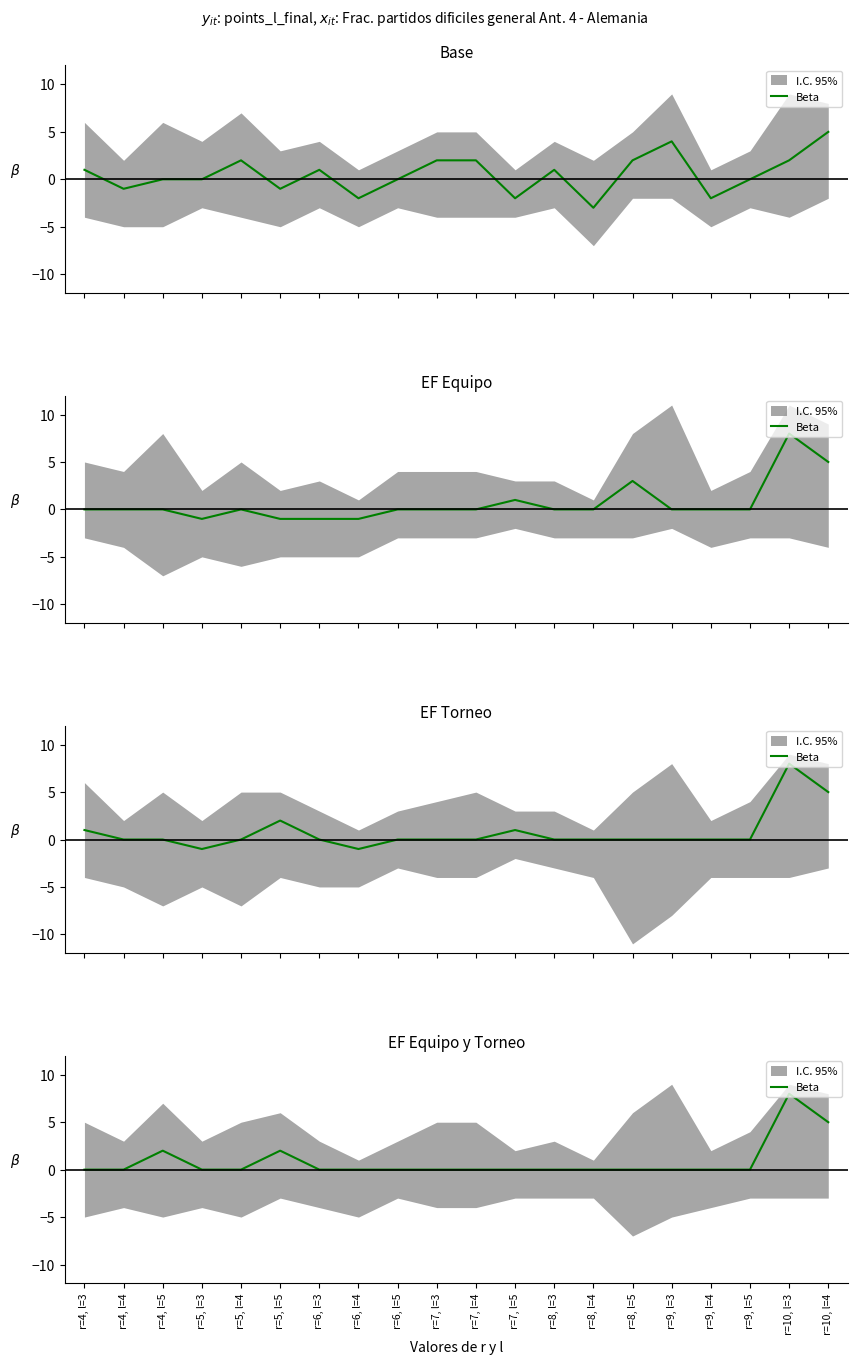

Where is the first local maximum?

r=4, l=5